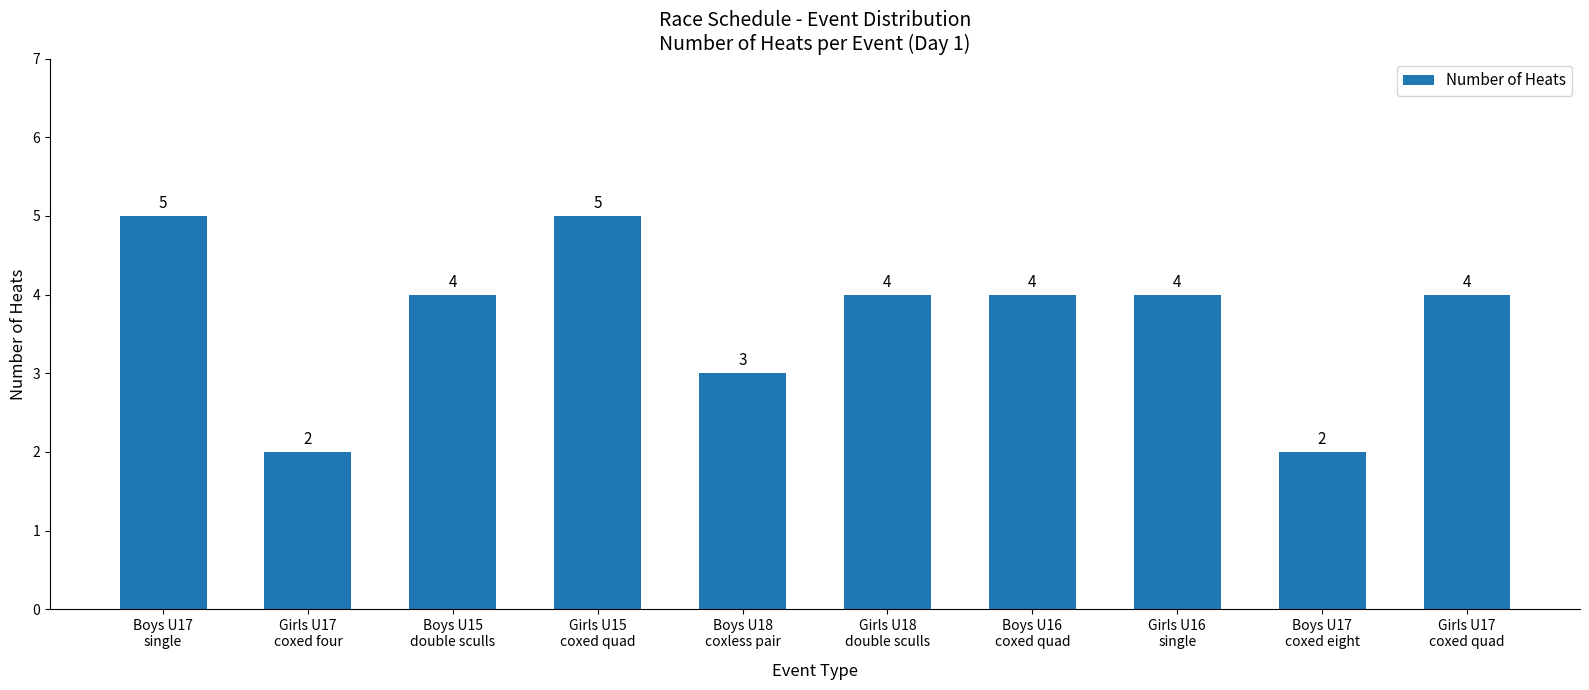

What is the label of the 4th bar from the left?

Girls U15
coxed quad